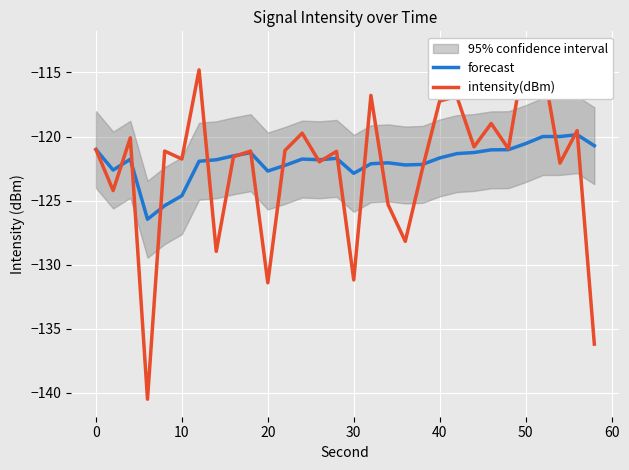

List the series in order of their peak value, lowest first.

forecast, intensity(dBm)